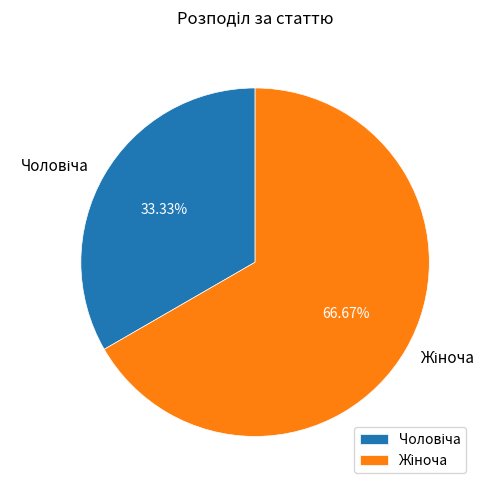

Does any single category account for the majority?

Yes